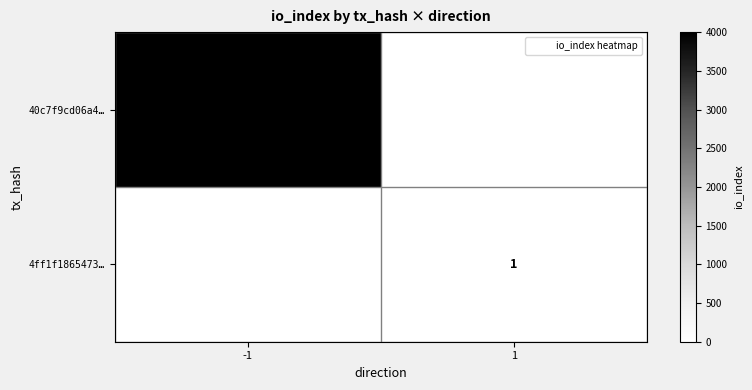

Which has a higher value, -1 or 1?

-1